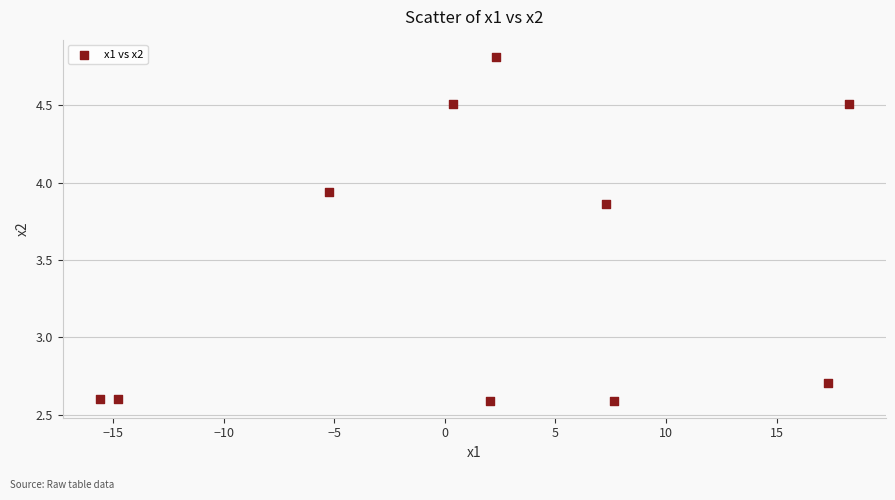

What Y value in the scatter plot is closest to 3?

2.7